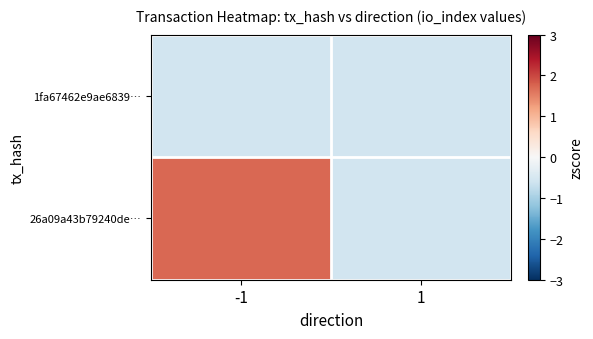

List the series in order of their peak value, highest first.

26a09a43b79240de…, 1fa67462e9ae6839…